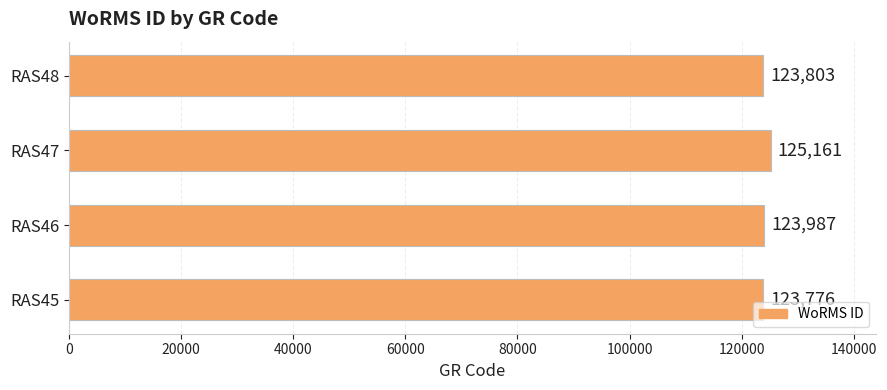

What is the average value?

124182